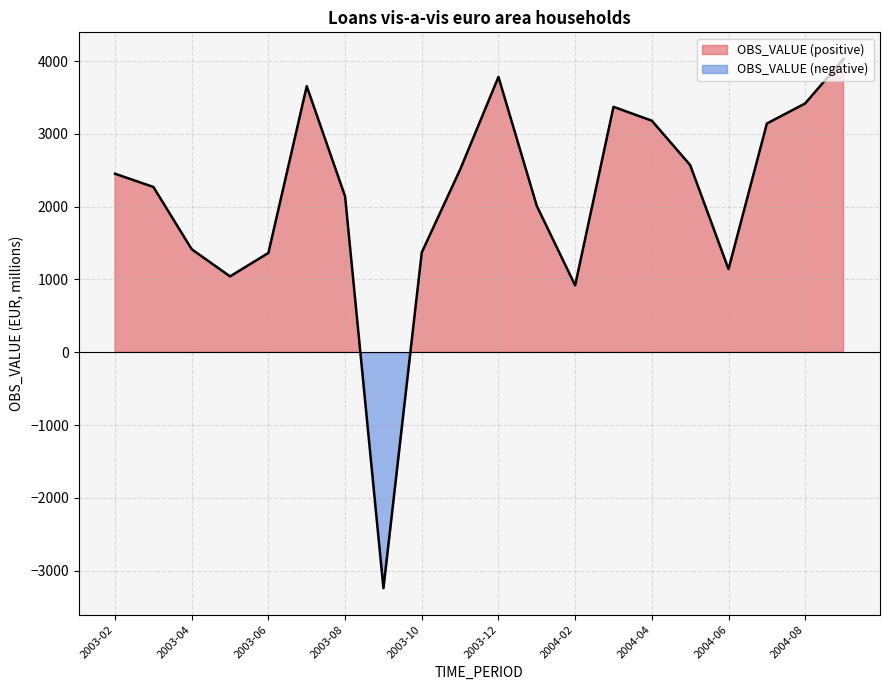

What is the ratio of the value at 2004-05 to the value at 2003-02?

1.0